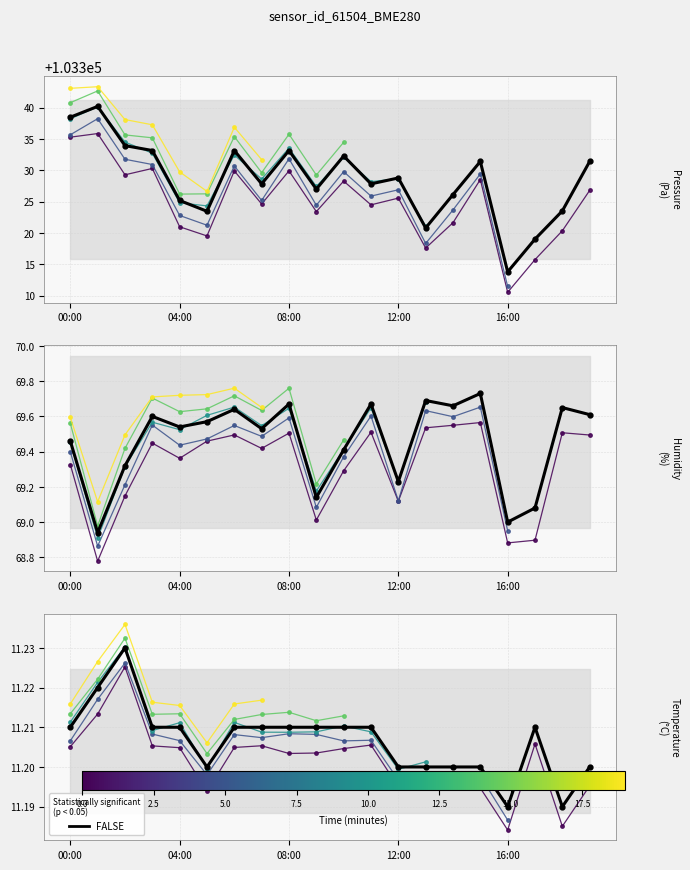

How many data points does each series have?

20